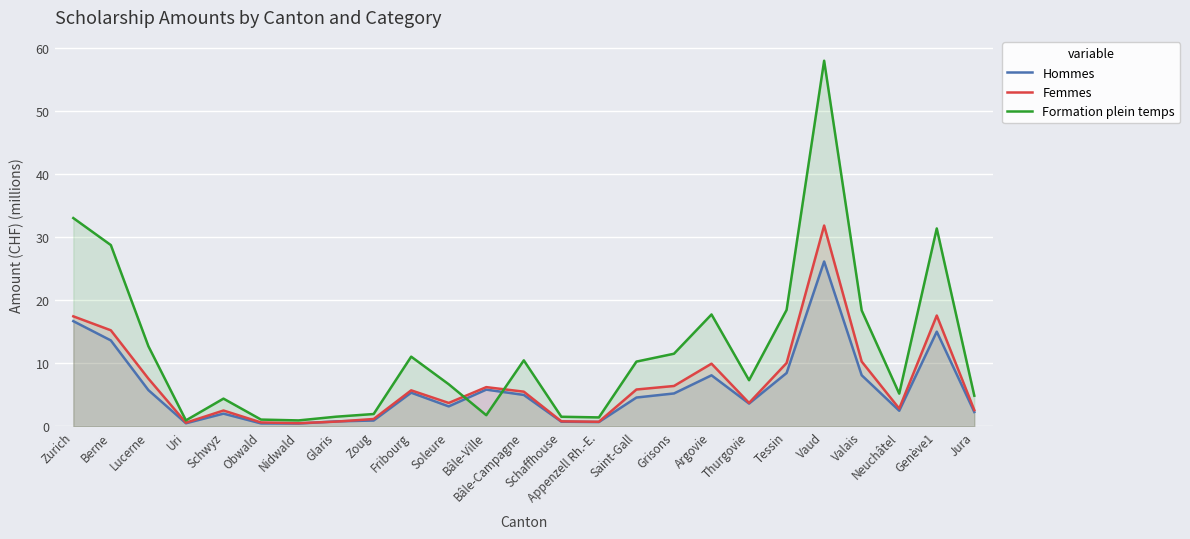

How many lines are shown in the chart?

3